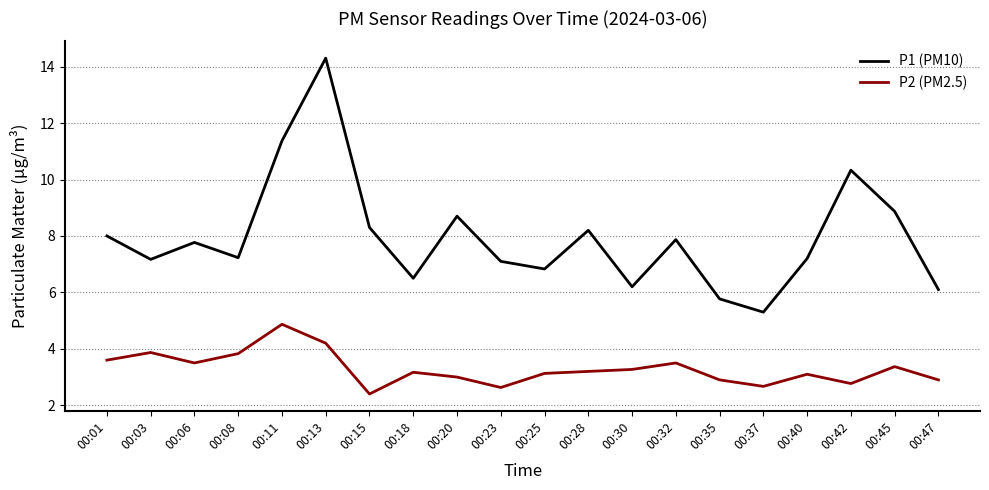

The value of P2 (PM2.5) at 00:40 is 3.1. True or false?

True